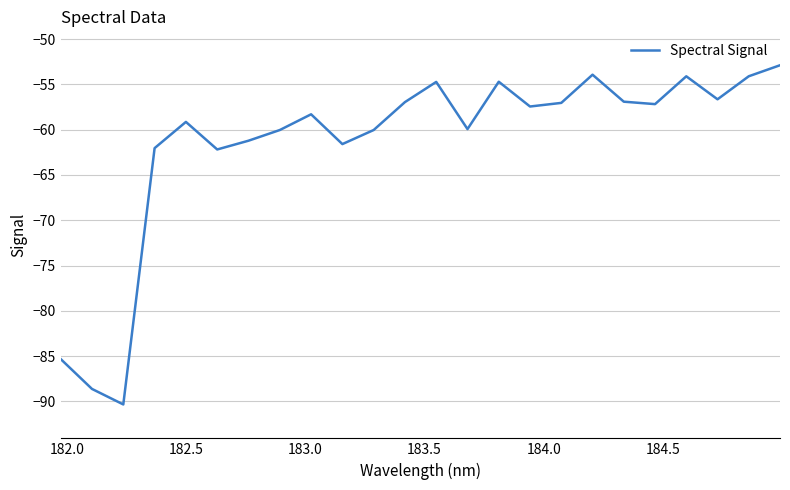

What is the greatest value displayed?

-52.9